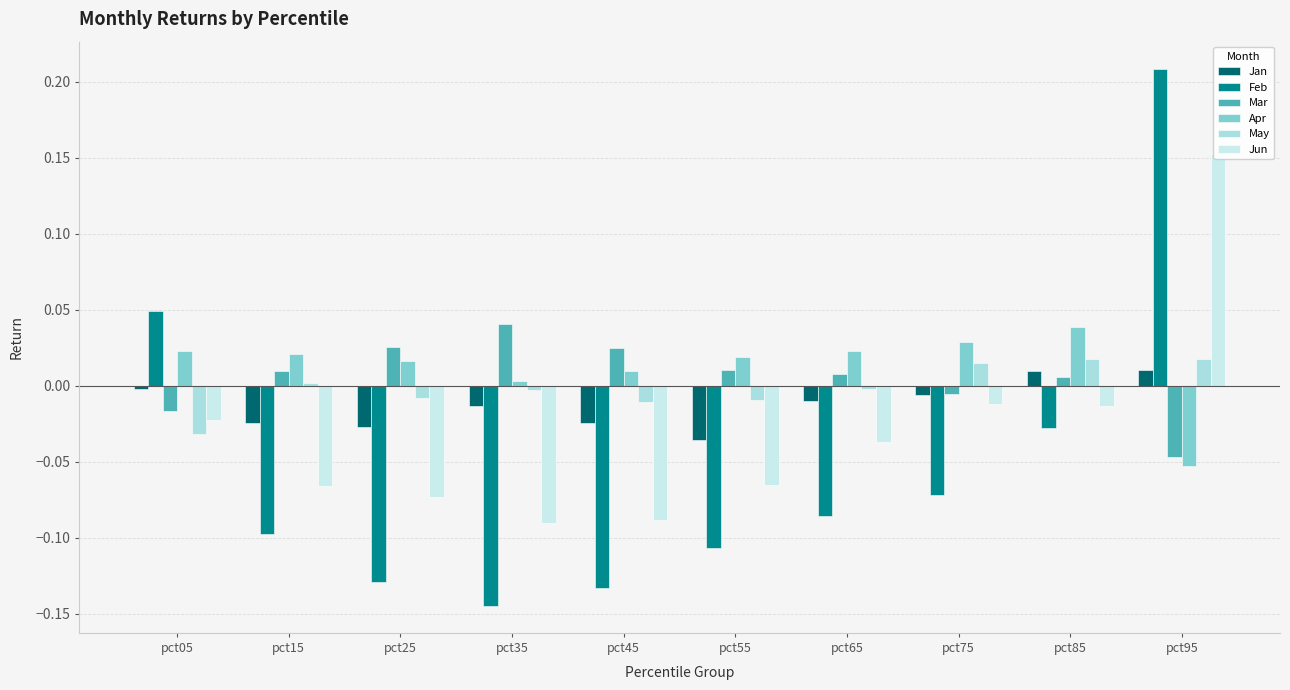

Which category has the highest value in the Feb series?

pct95